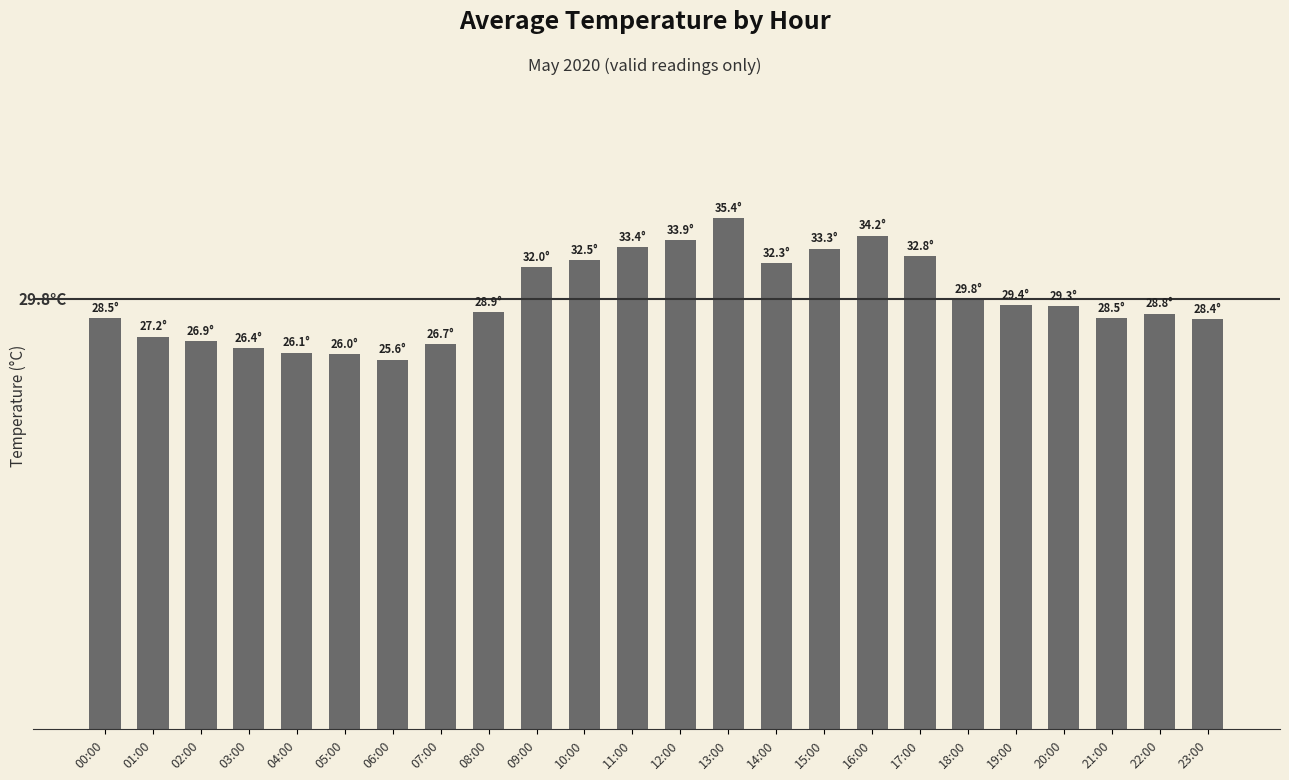

What is the minimum value shown in the chart?

25.6